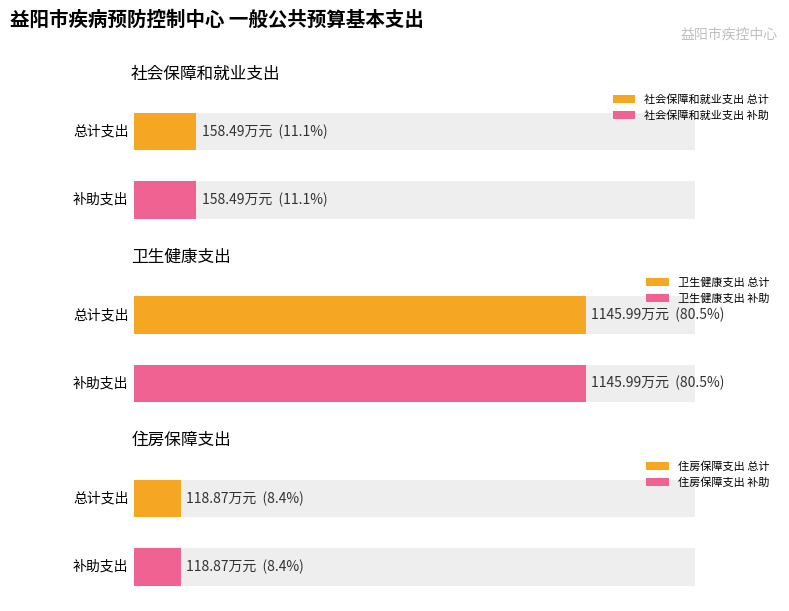

What is the highest value of the 总计 series?

1146.0